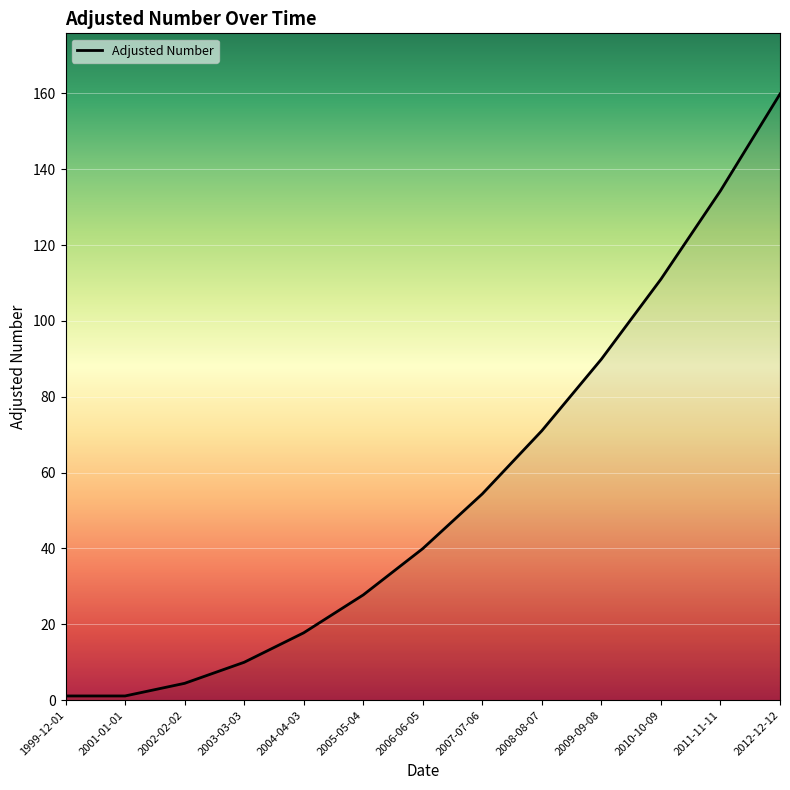

Is it true that the value at 2009-09-08 is 89.9?

True